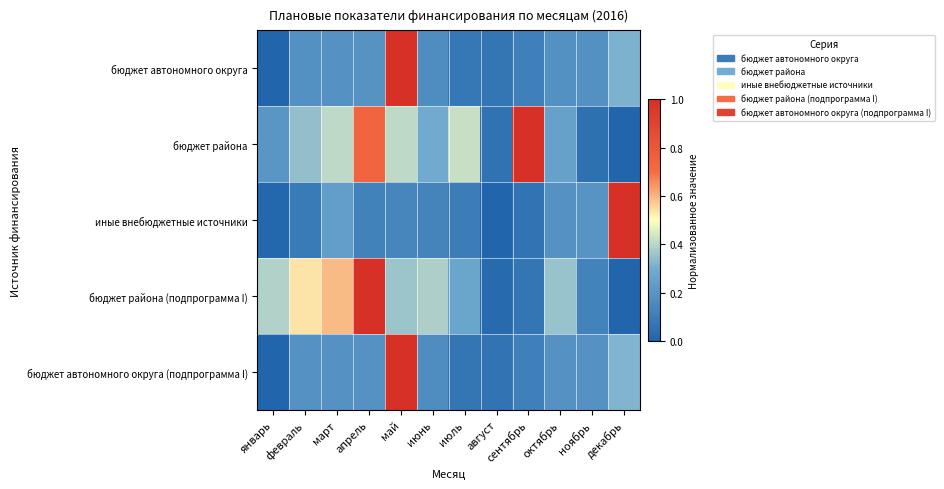

Between апрель and декабрь, which is larger?

декабрь